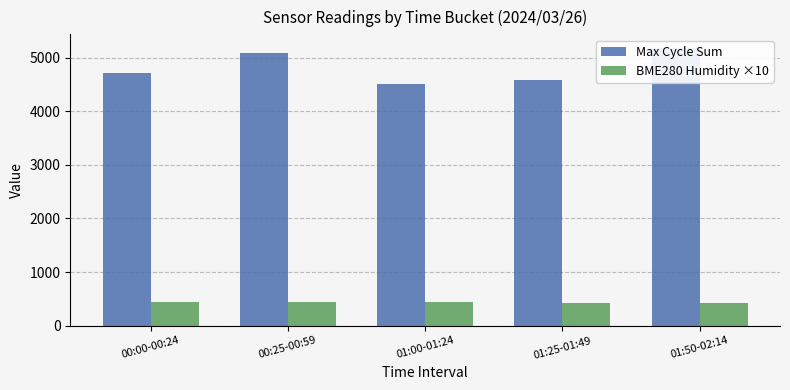

The value of BME280 Humidity ×10 at 00:00-00:24 is 568.6. True or false?

False